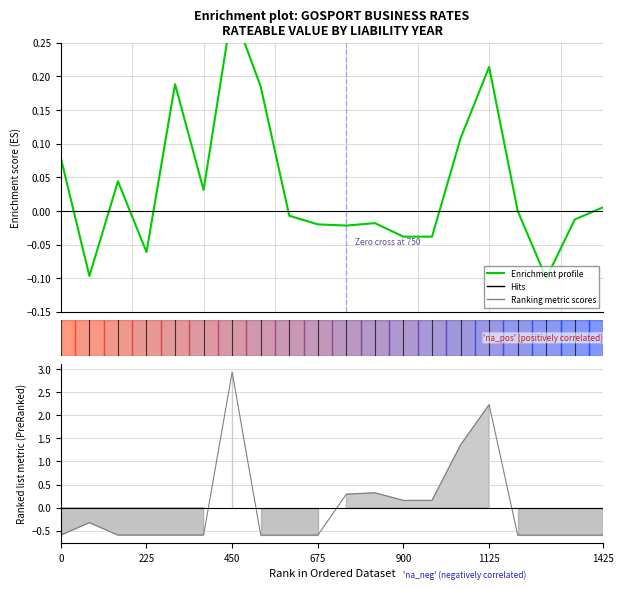

What is the total value across all series at 7?

-0.4